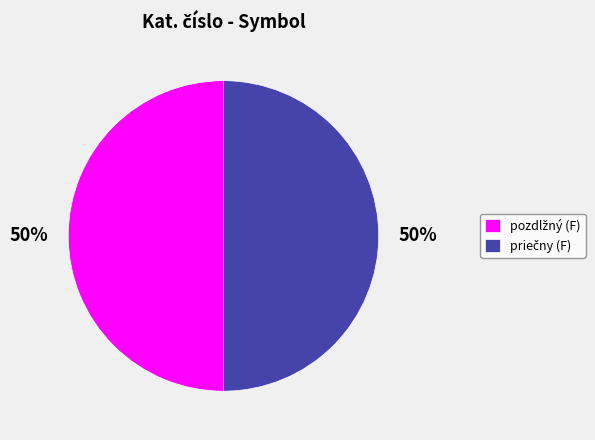

To the nearest percent, what is the average slice percentage?

50%